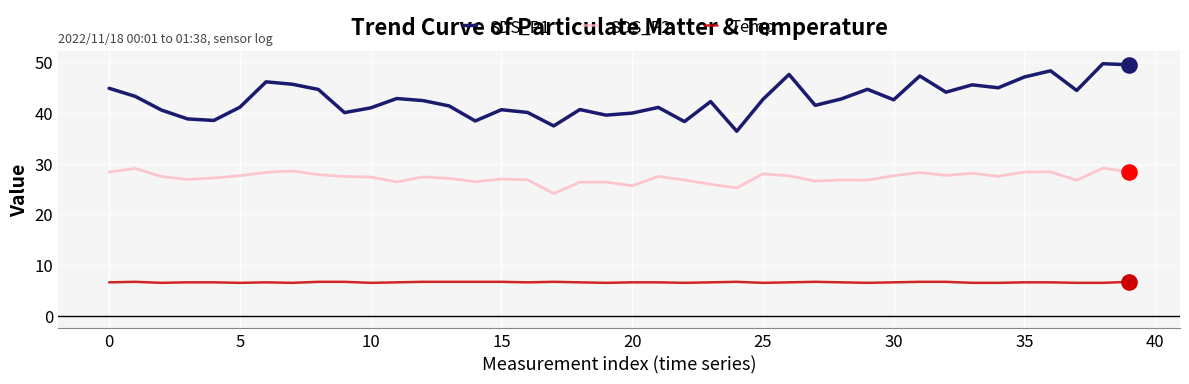

At how many categories does at least one series exceed 24?

40